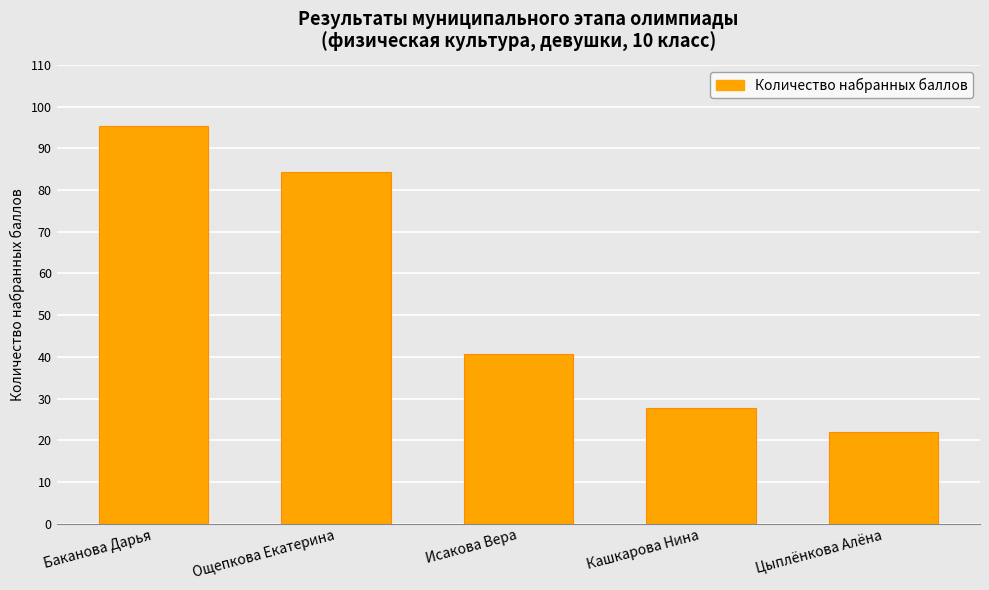

The value at Исакова Вера is 70.0. True or false?

False